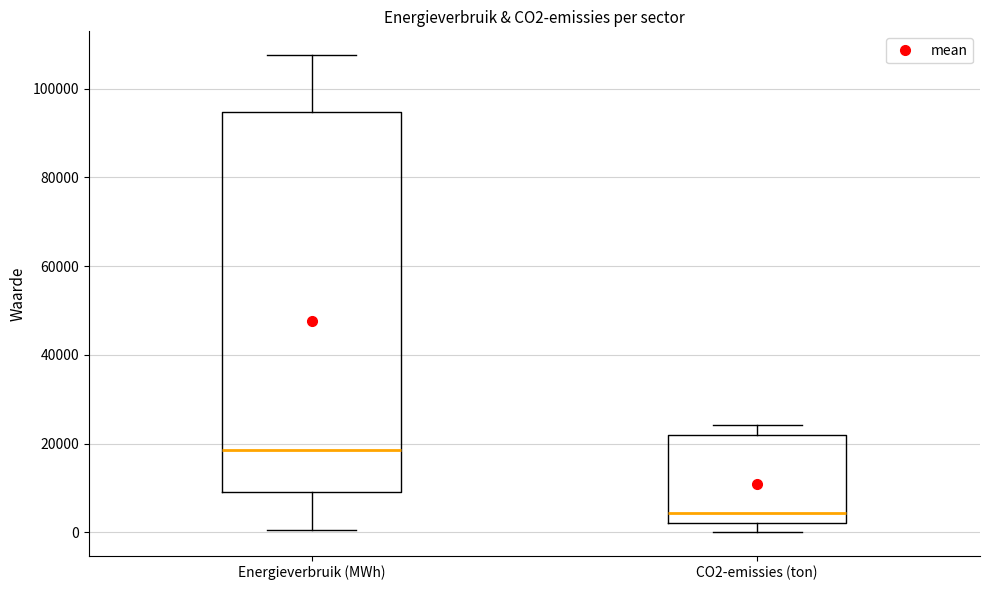

Where is the upper edge of the box for Energieverbruik (MWh) on the y-axis? The values are not printed on the chart, so give them approximately, as read against the axis.

94000